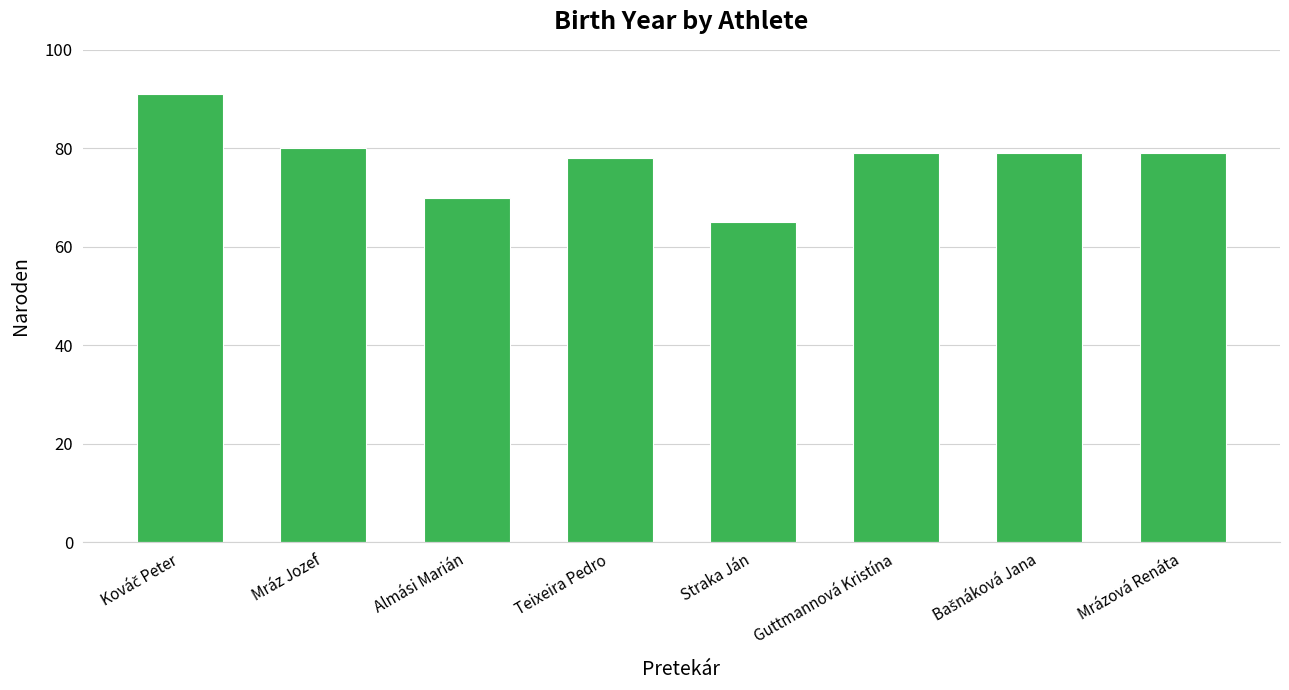

What is the label of the 2nd bar from the left?

Mráz Jozef